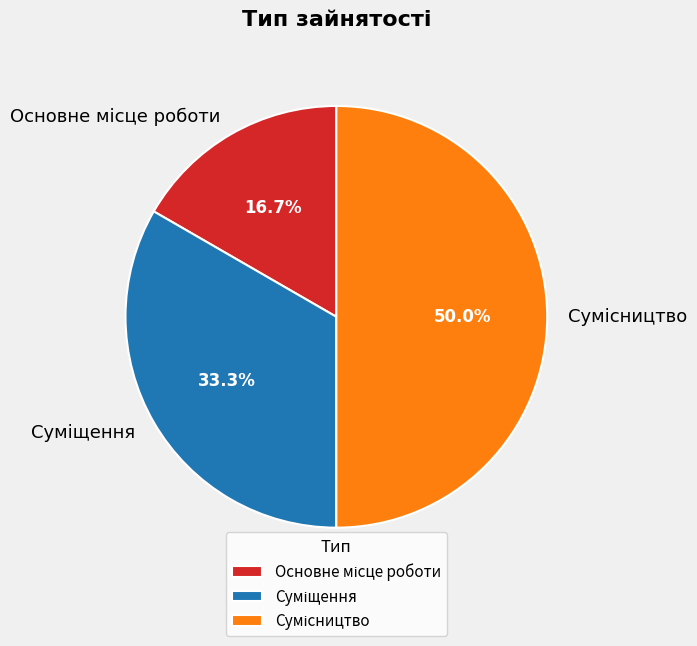

How many segments does this pie chart have?

3